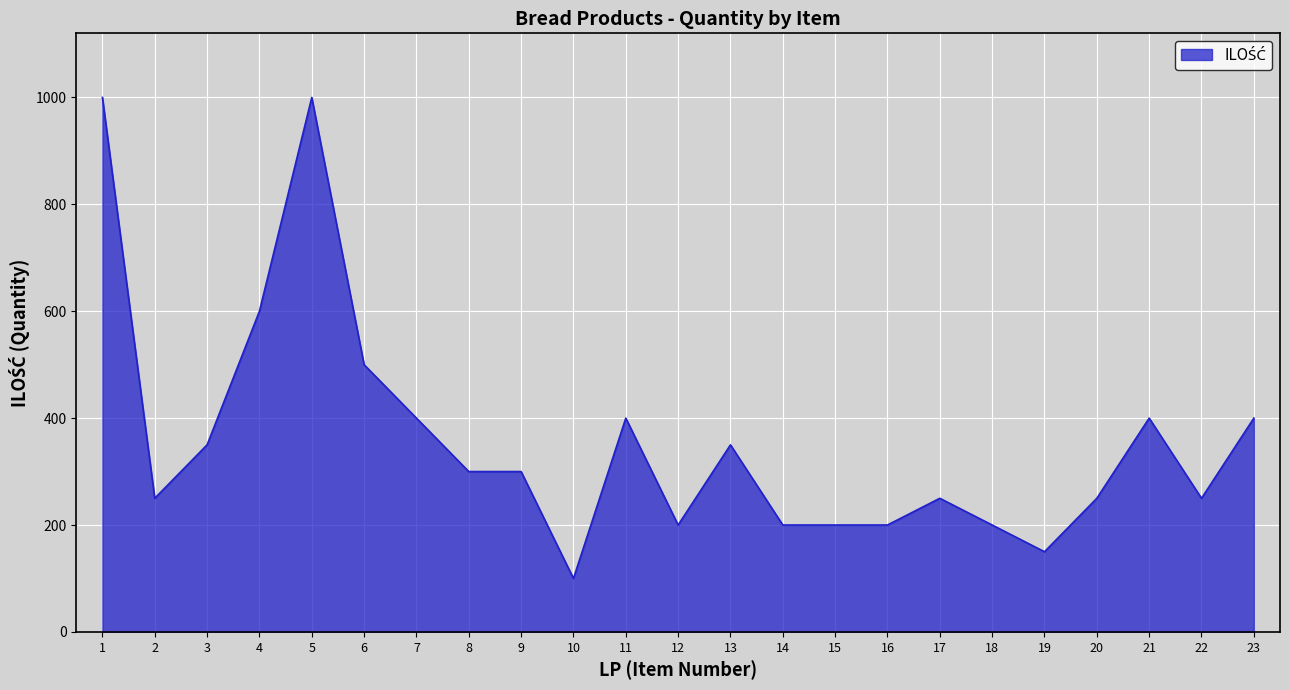

The chart shows a value of 159 at 17. True or false?

False